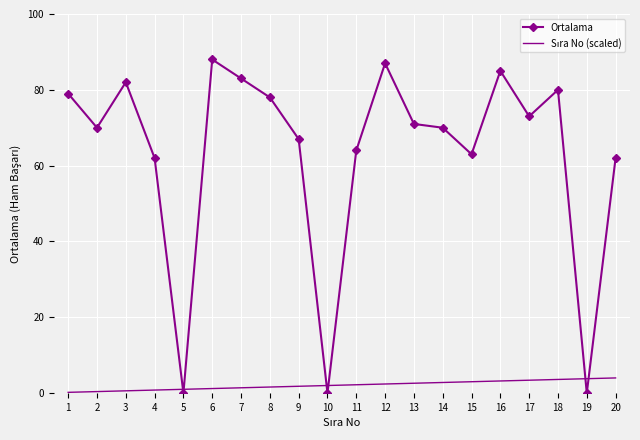

True or false: Ortalama has a value of 87.6 at 4.

False